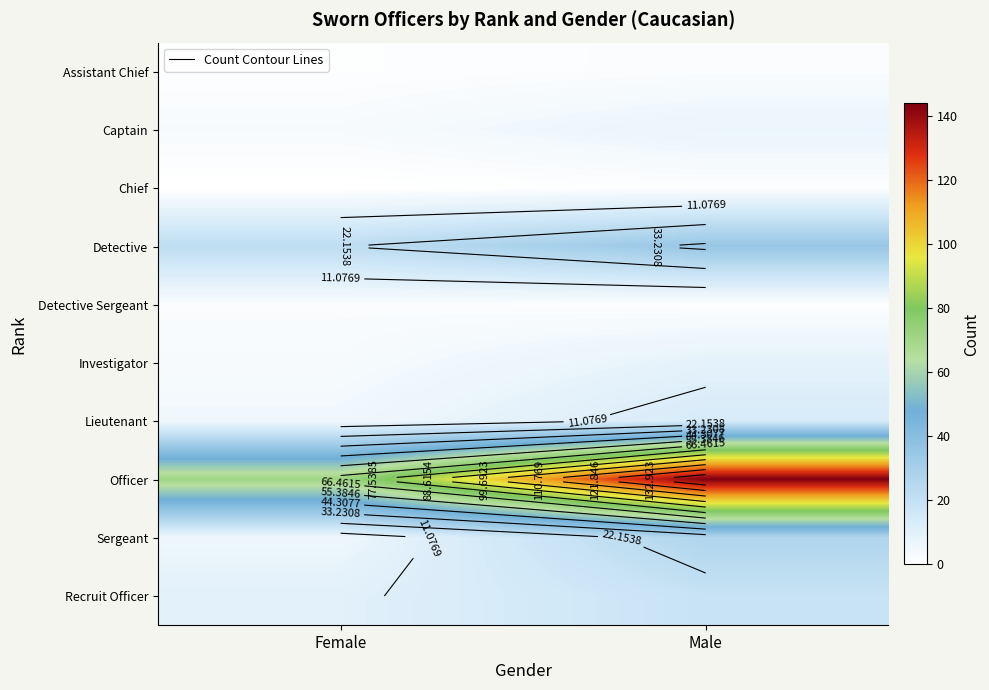

Is it true that Detective equals 22 at Female?

True